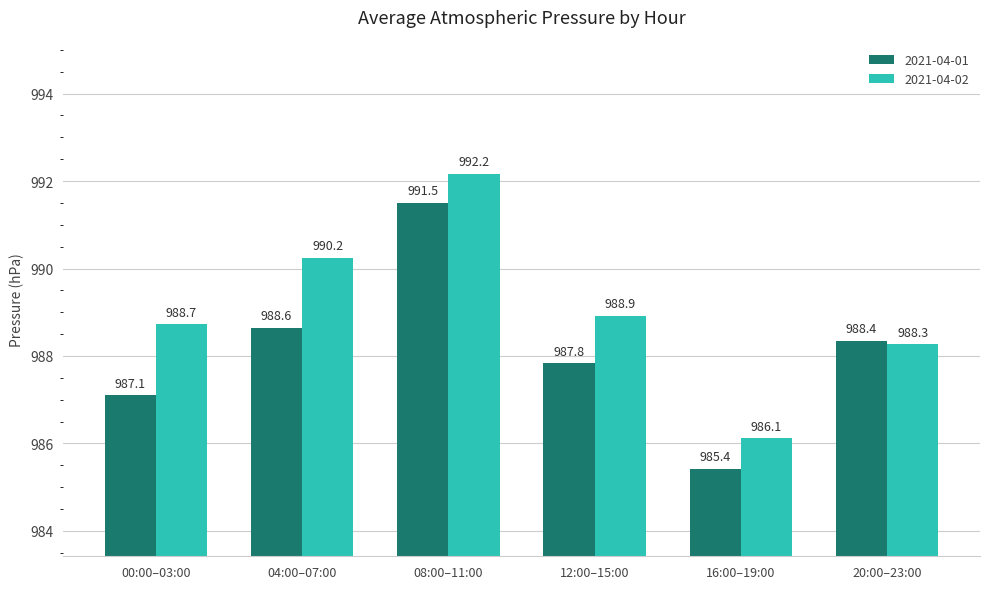

Which series has the largest total across all categories?

2021-04-02